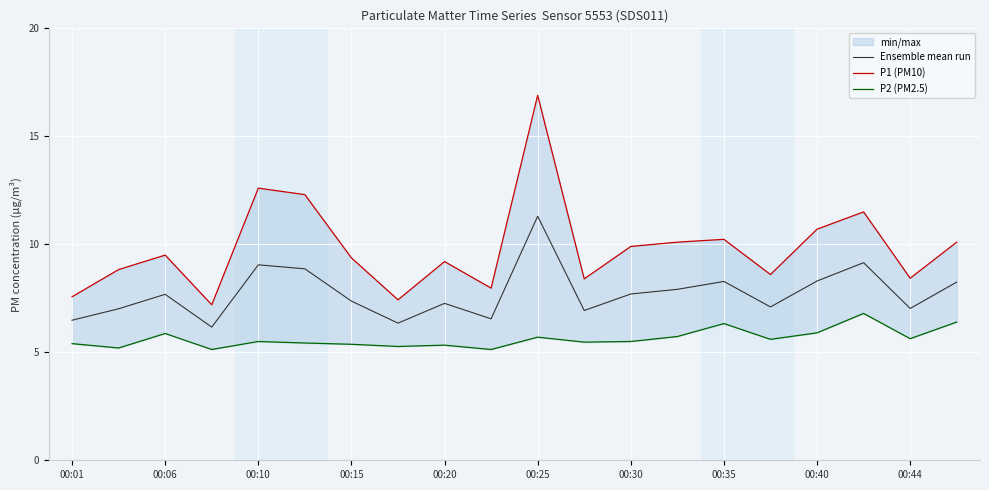

Read the P1 (PM10) value at 17.

11.5